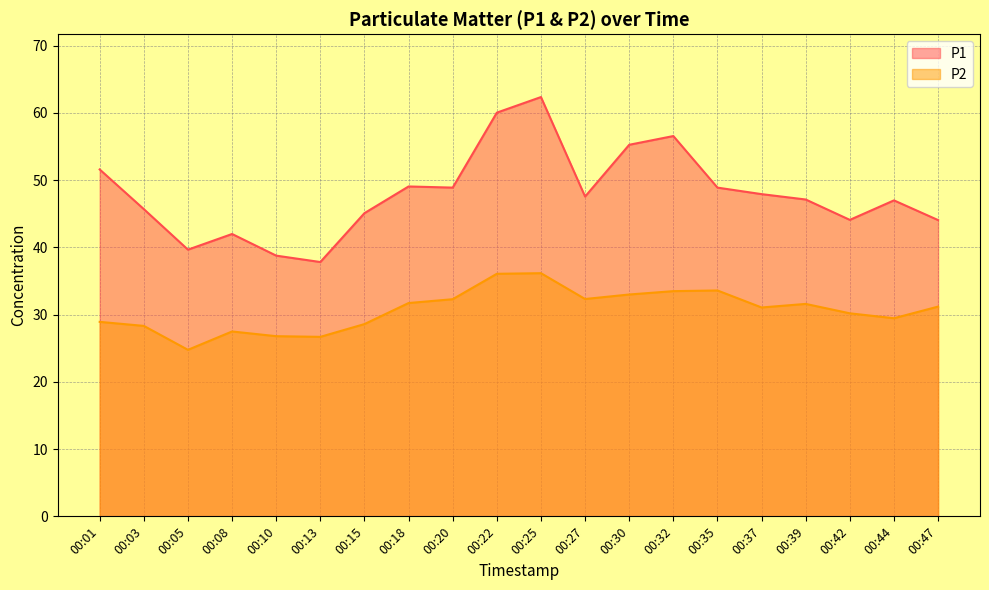

True or false: P2 and P1 intersect in this chart.

False